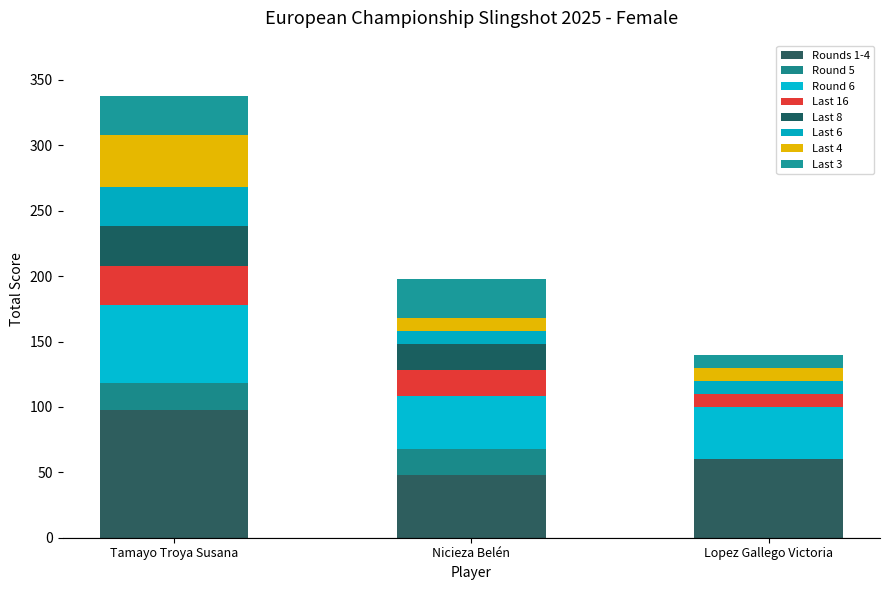

How many data points does each series have?

3